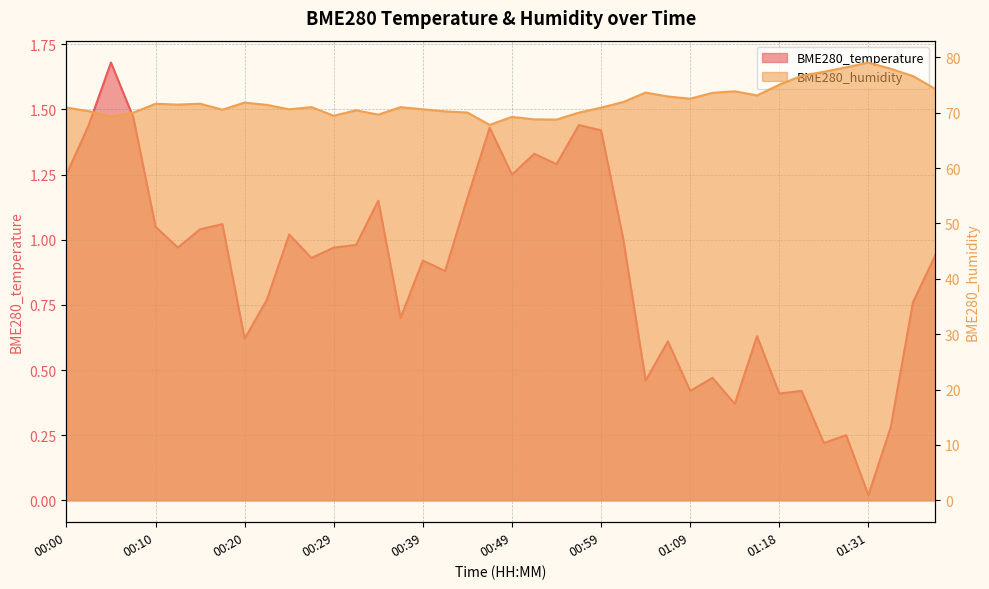

How many lines are shown in the chart?

2